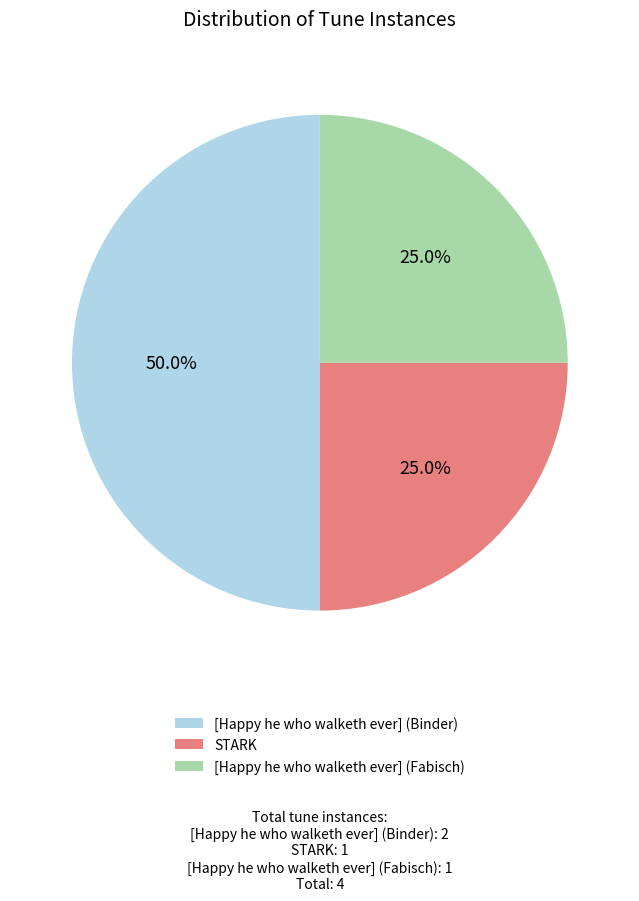

How much of the chart is everything except [Happy he who walketh ever] (Fabisch)?

75.0%